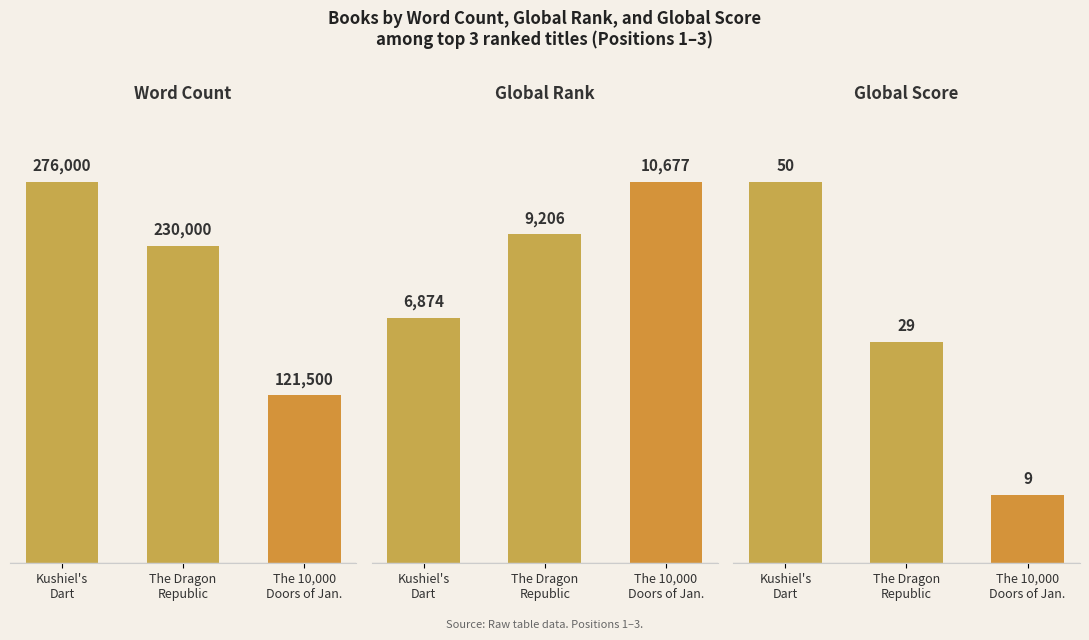

What is the difference between the maximum and second lowest values in the Global Score series?

21